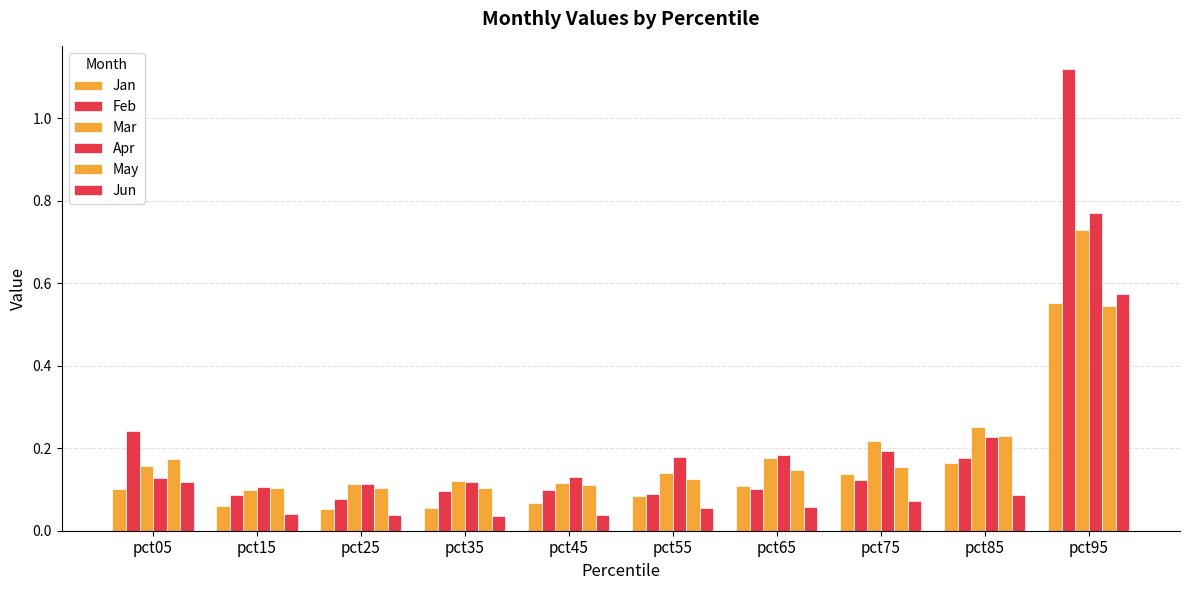

How many groups of bars are there?

10